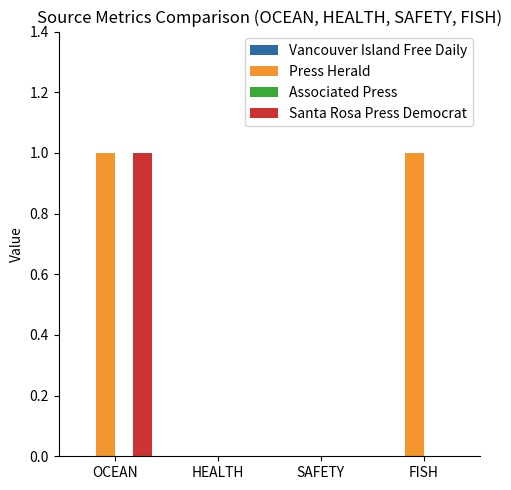

How many groups of bars are there?

4